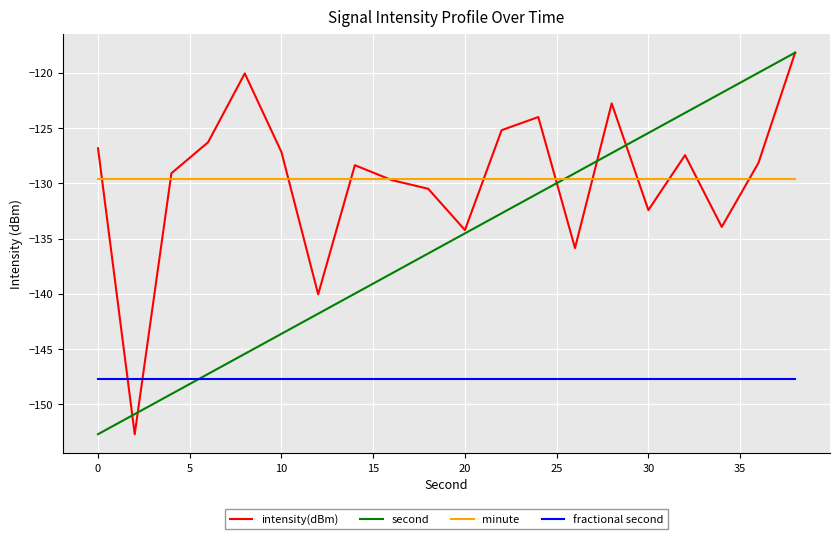

What is the highest value of the second series?

-118.2